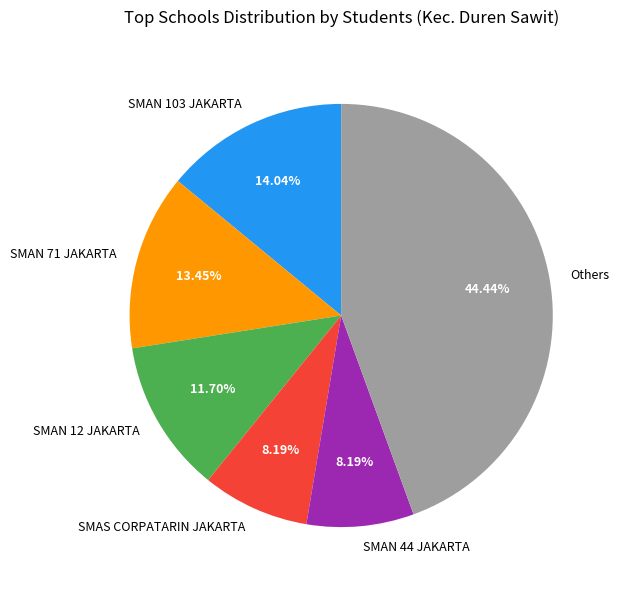

How many segments does this pie chart have?

6